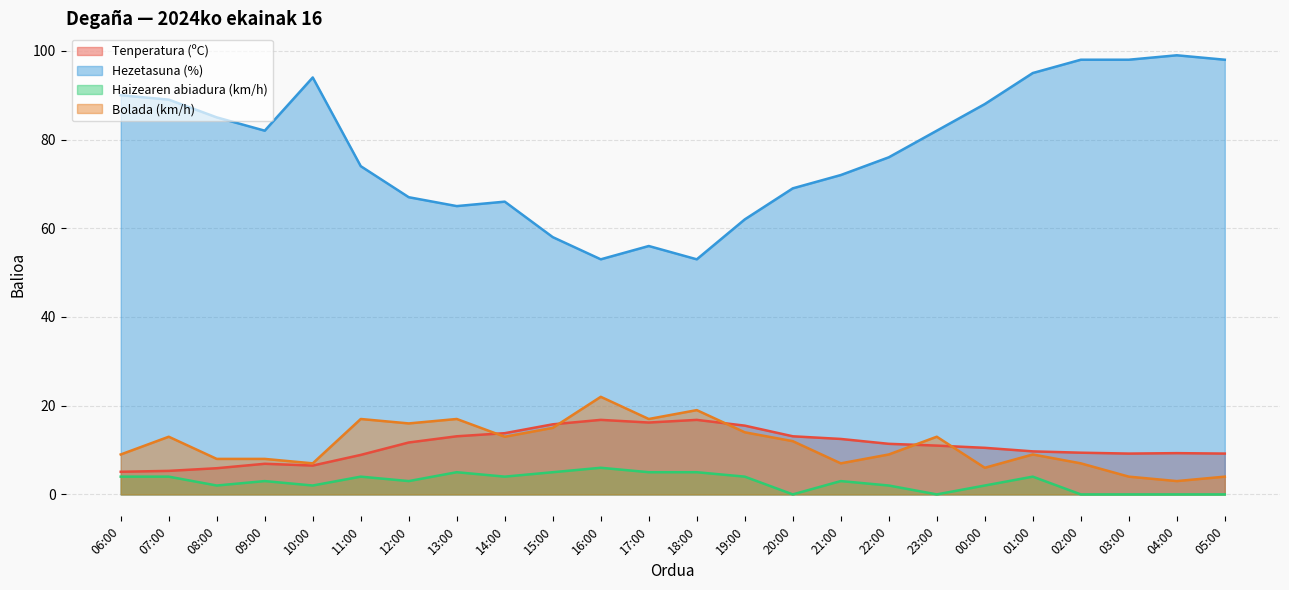

How many interior local valleys does the Bolada (km/h) series have?

7